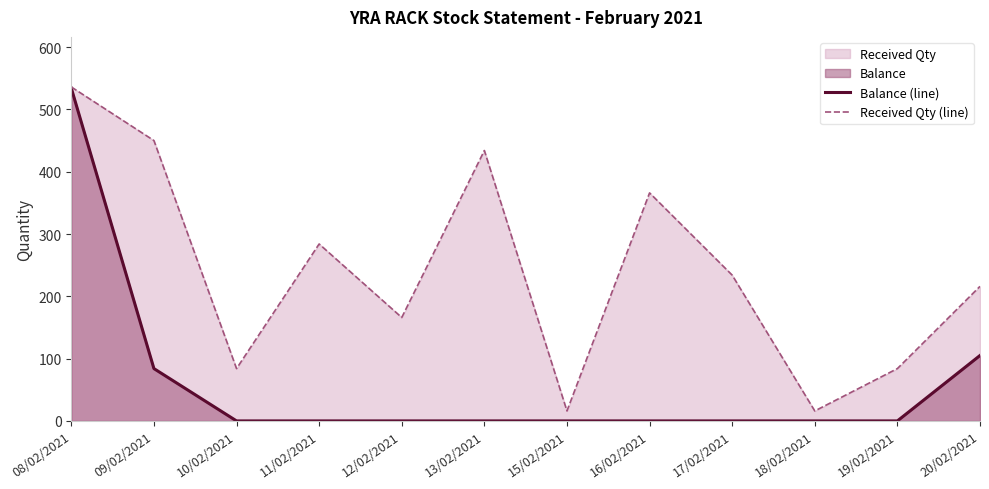

Rank the series by their average value, from highest to lowest.

Received Qty (line), Balance (line)